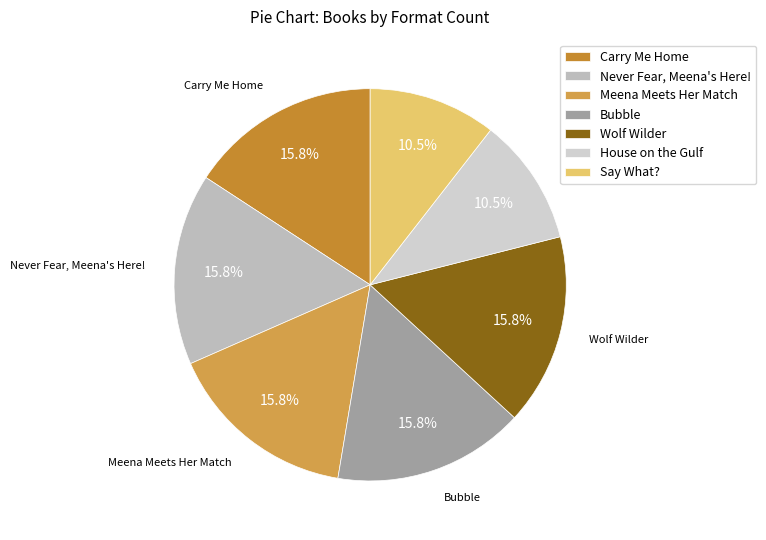

To the nearest percent, what is the difference between the House on the Gulf and Never Fear, Meena's Here! slice percentages?

5%